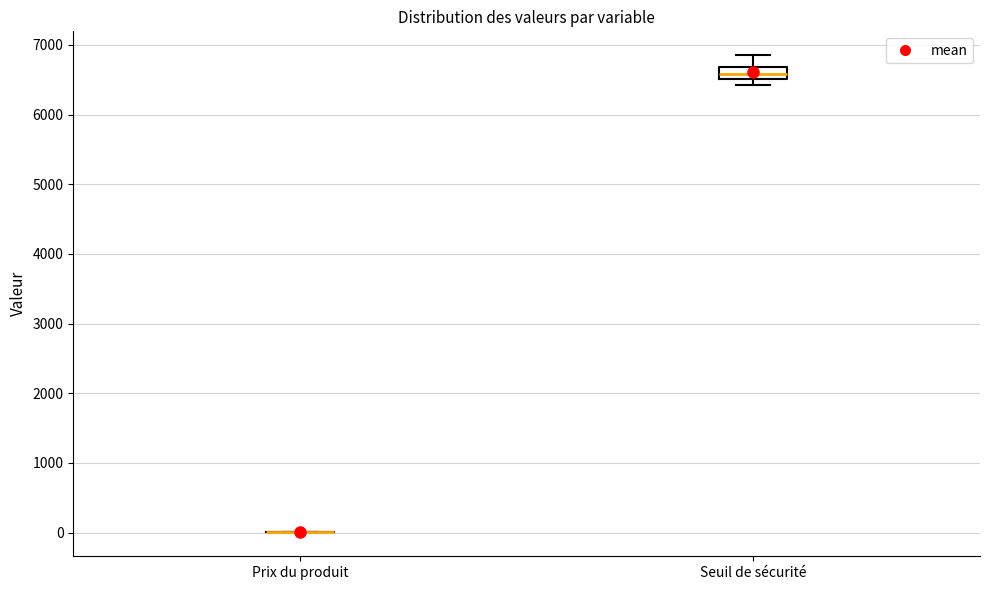

Reading left to right, transcribe this box plot: for each box, give where its median line is, the range the box spans, and where its two whiskers end, as read against the y-axis. The values are not printed on the chart, so give them approximately, as read against the axis.

Prix du produit: box collapsed to a line at 0, whiskers 0 to 0
Seuil de sécurité: median 6600, box 6500 to 6700, whiskers 6400 to 6900